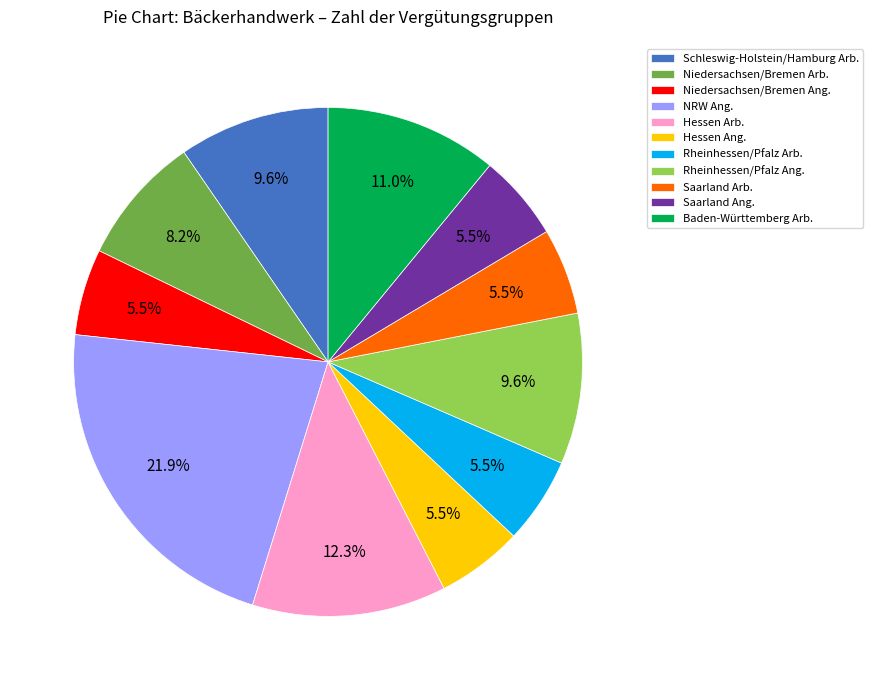

How many slices are in this pie chart?

11